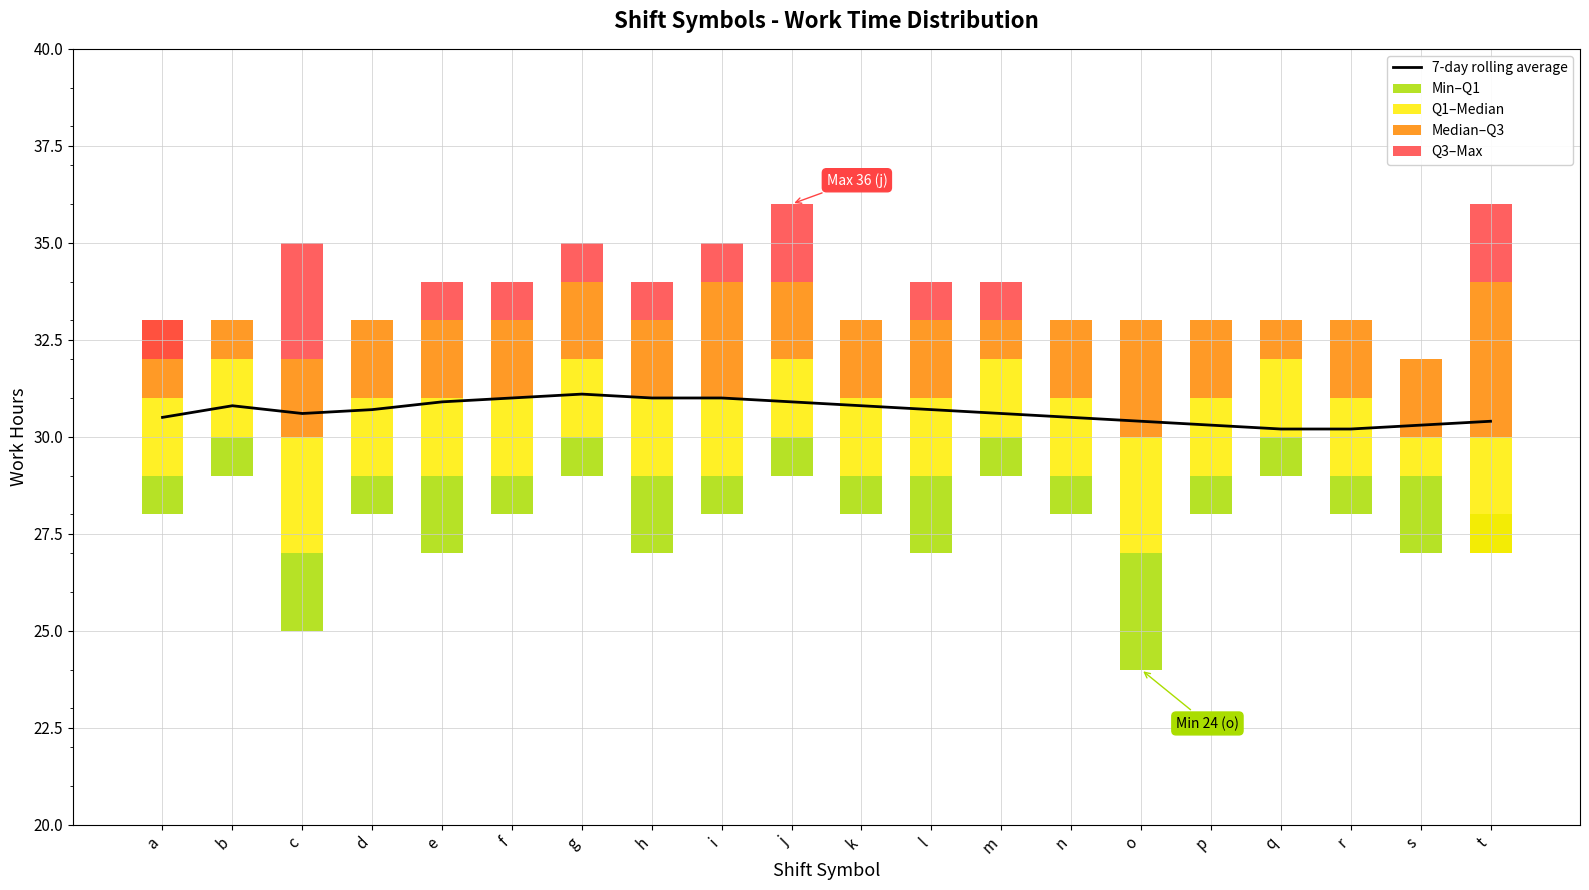

At how many categories does at least one series exceed 2?

20